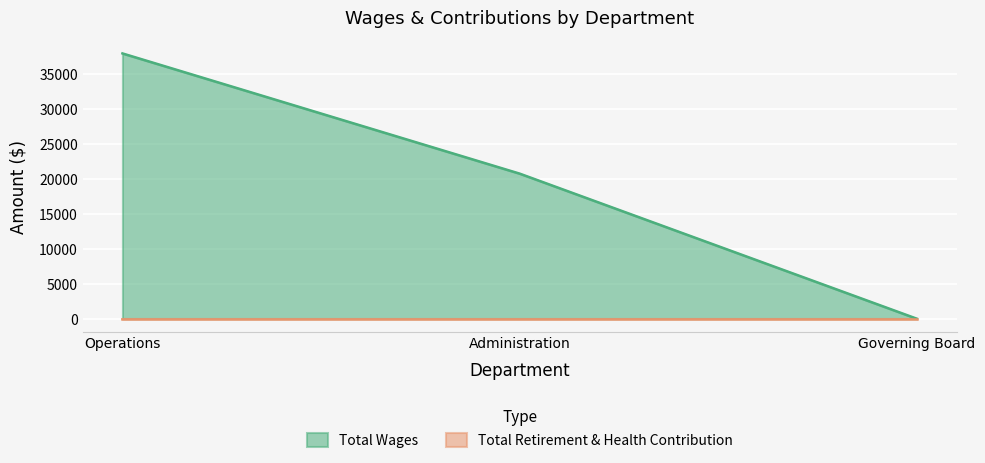

What is the sum of the values at Administration and Governing Board?

20735